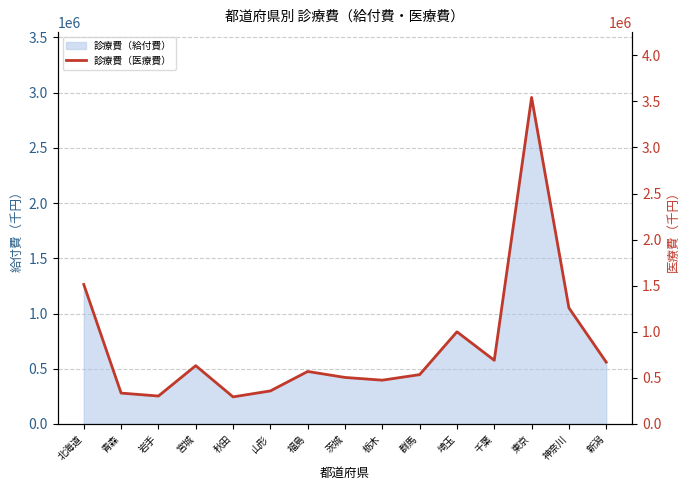

What is the change in value from 宮城 to 群馬?

-97063.0